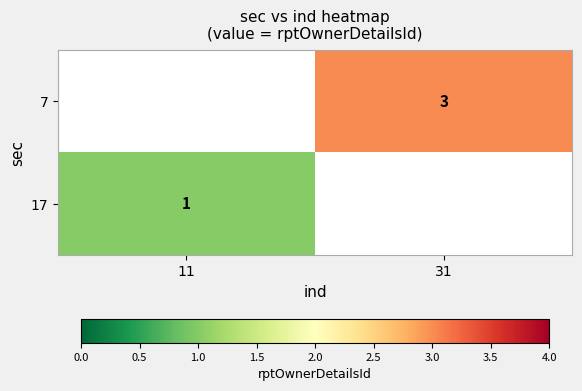

True or false: 17 has a value of 0 at 11.

False